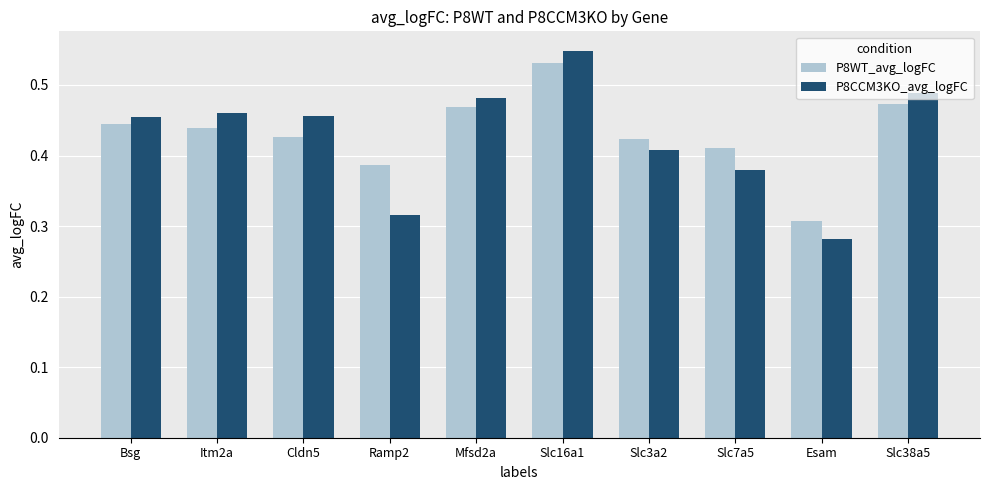

What is the difference between the maximum and minimum values in the P8WT_avg_logFC series?

0.2